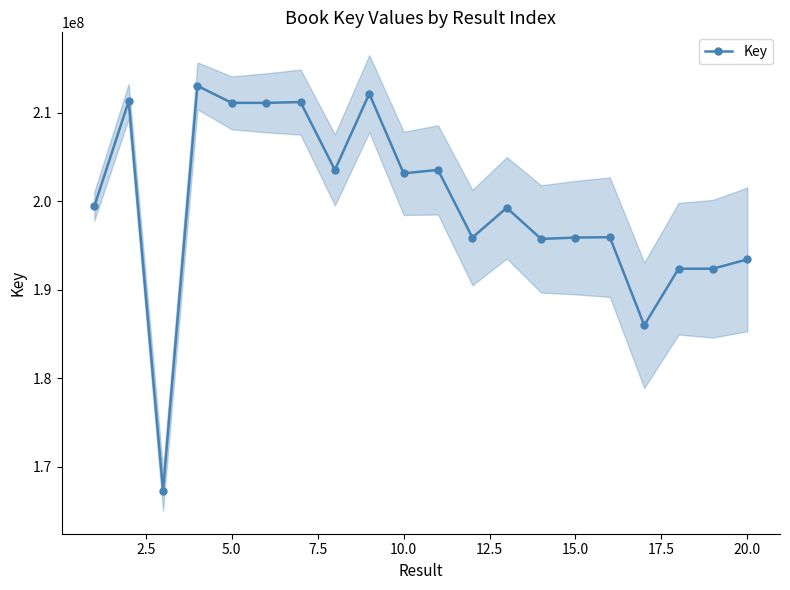

In Key, how many points are lower than both neighbors (excluding endpoints)?

7